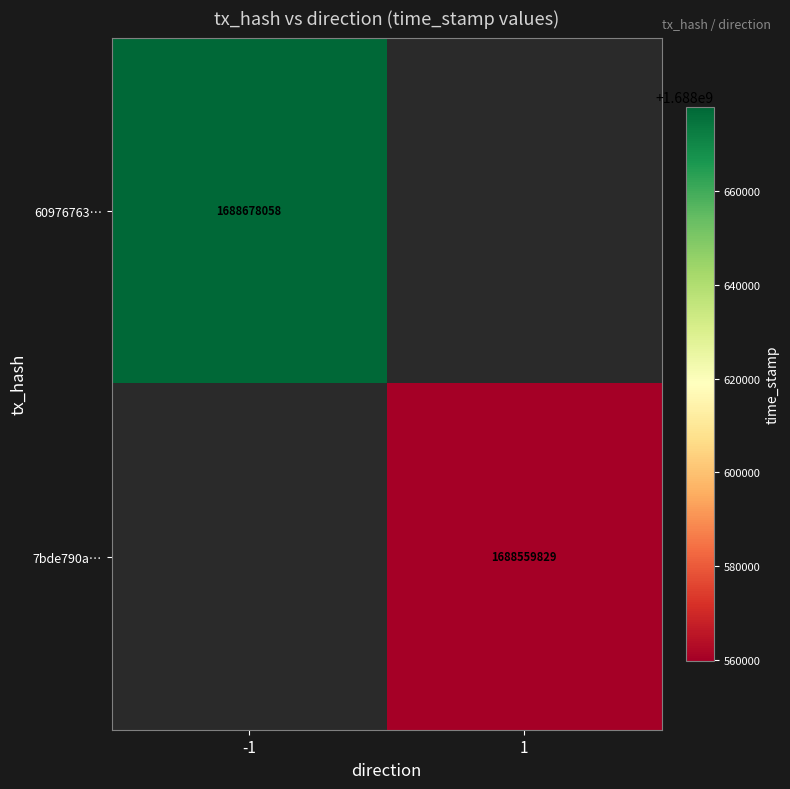

How many series are shown in this chart?

2